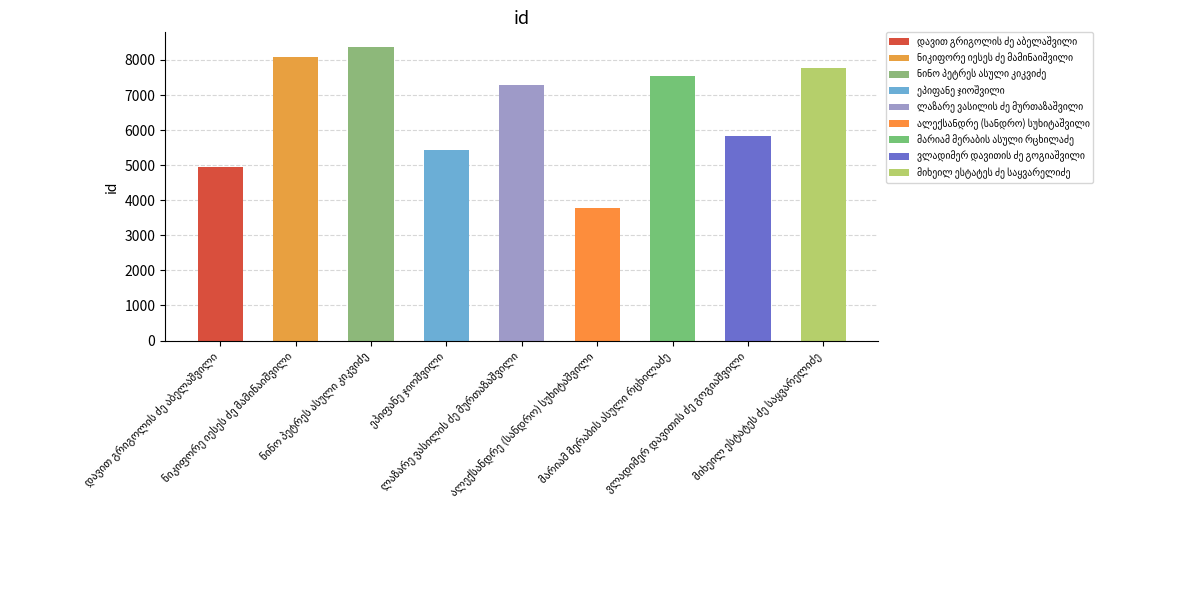

Is it true that the value at ალექსანდრე (სანდრო) სუხიტაშვილი is 1621?

False